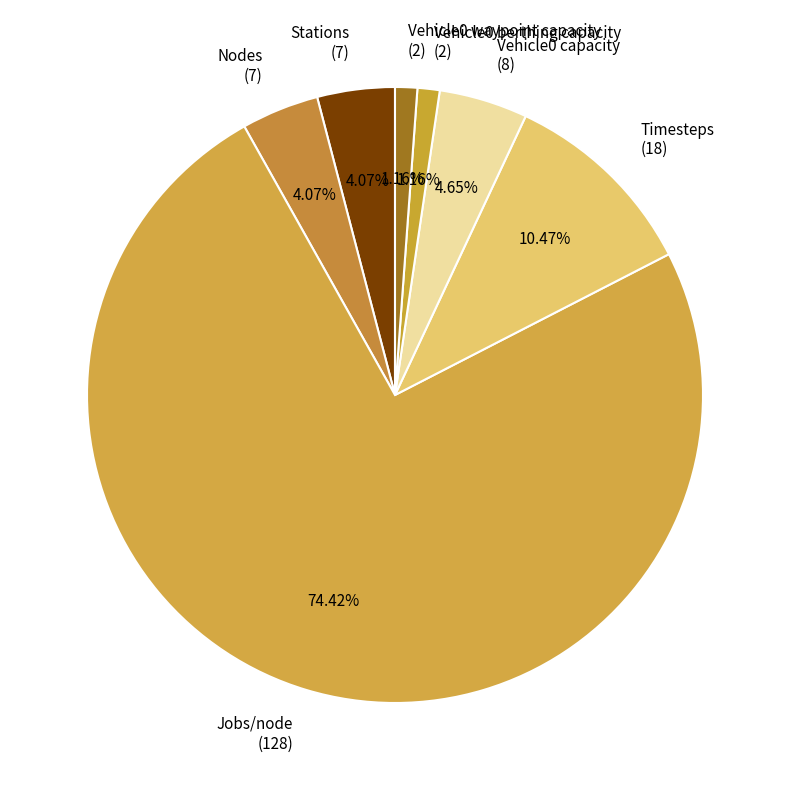

To the nearest percent, what is the combined percentage of Timesteps and Vehicle0 capacity?

15%